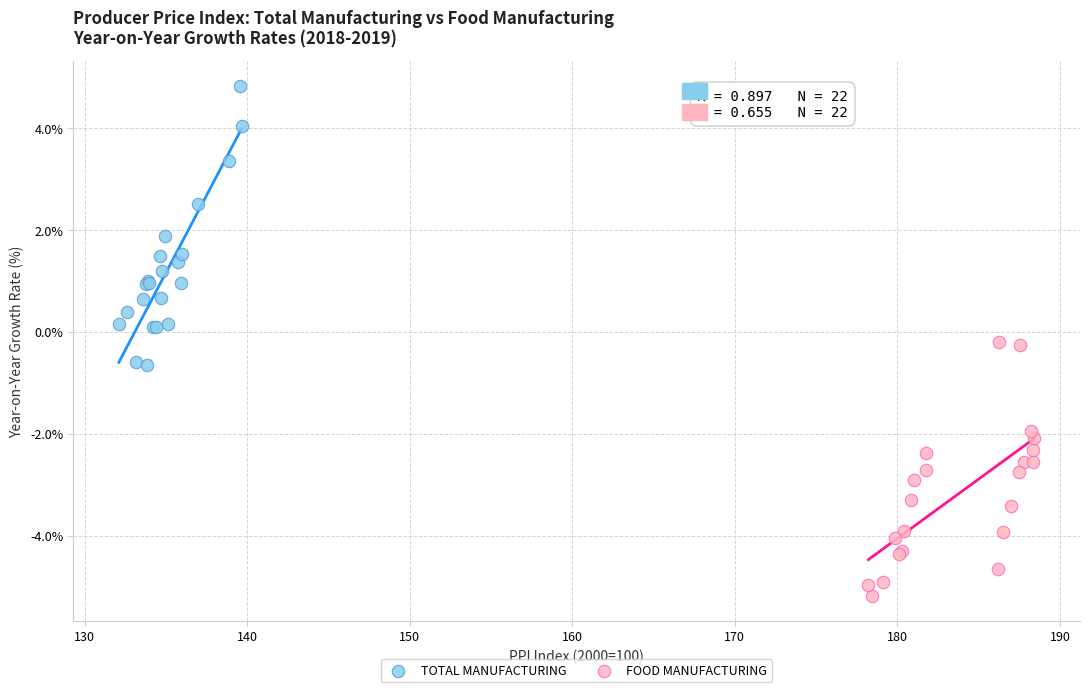

Which series contains the lowest Y value?

FOOD MANUFACTURING